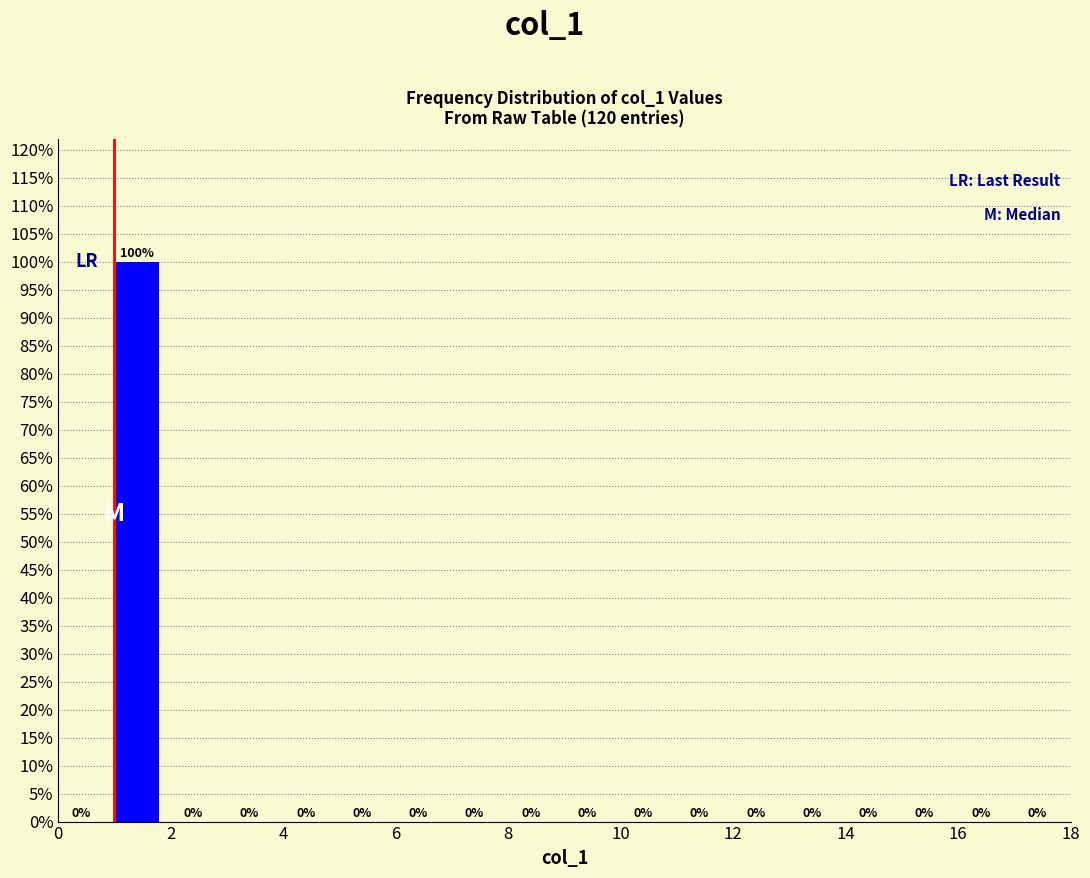

Reading left to right, list every bar in this chart as the range it spans on the x-axis followed by its height.

0 to 1: 0
1 to 2: 100
2 to 3: 0
3 to 4: 0
4 to 5: 0
5 to 6: 0
6 to 7: 0
7 to 8: 0
8 to 9: 0
9 to 10: 0
10 to 11: 0
11 to 12: 0
12 to 13: 0
13 to 14: 0
14 to 15: 0
15 to 16: 0
16 to 17: 0
17 to 18: 0